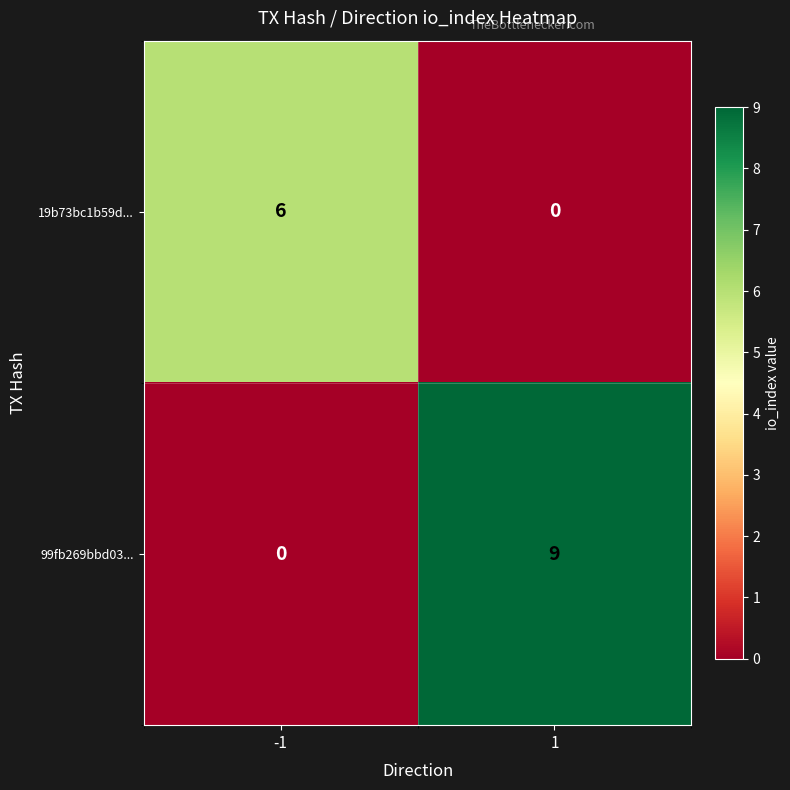

Which series changed the most between -1 and 1?

99fb269bbd03...